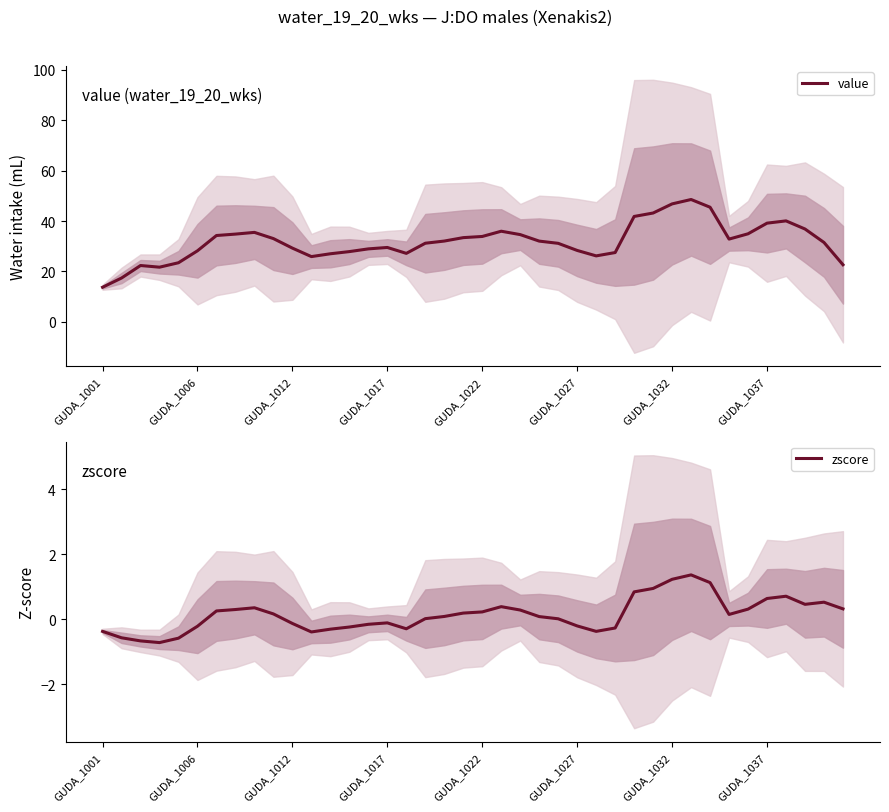

True or false: value has a value of 28.2 at GUDA_1006.

True